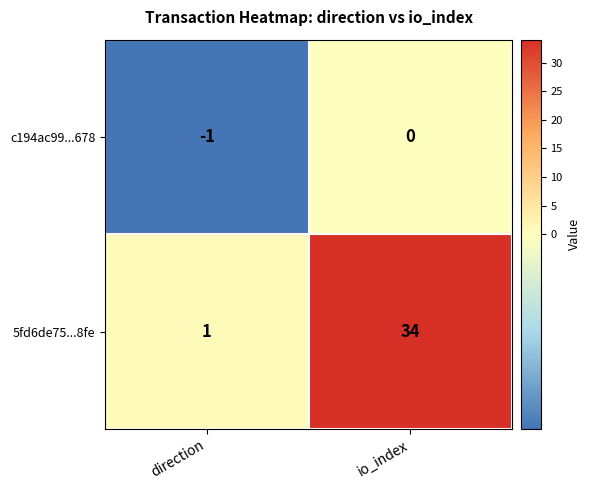

What is the average value of the 5fd6de75...8fe series?

18